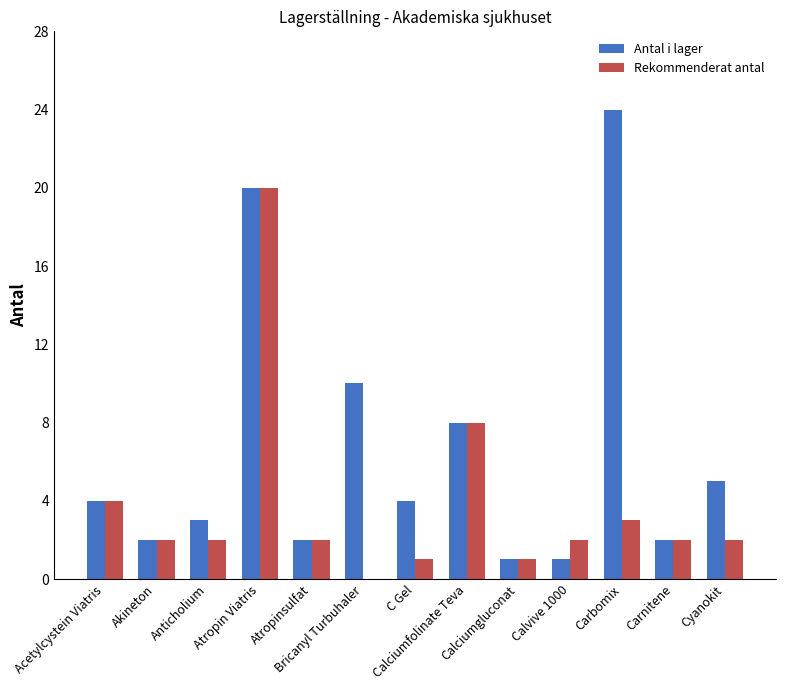

The value of Rekommenderat antal at Atropin Viatris is 28. True or false?

False